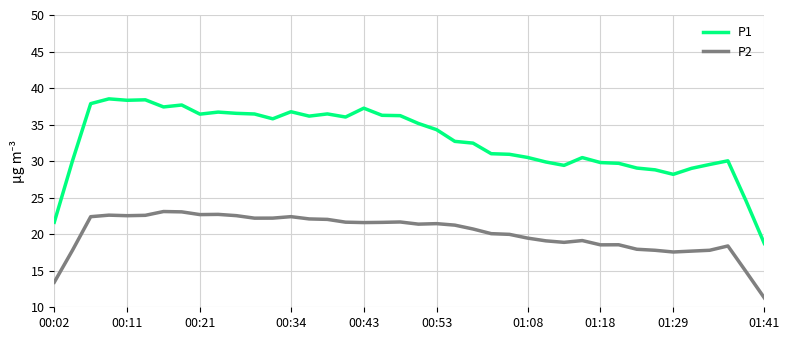

True or false: P1 and P2 intersect in this chart.

False